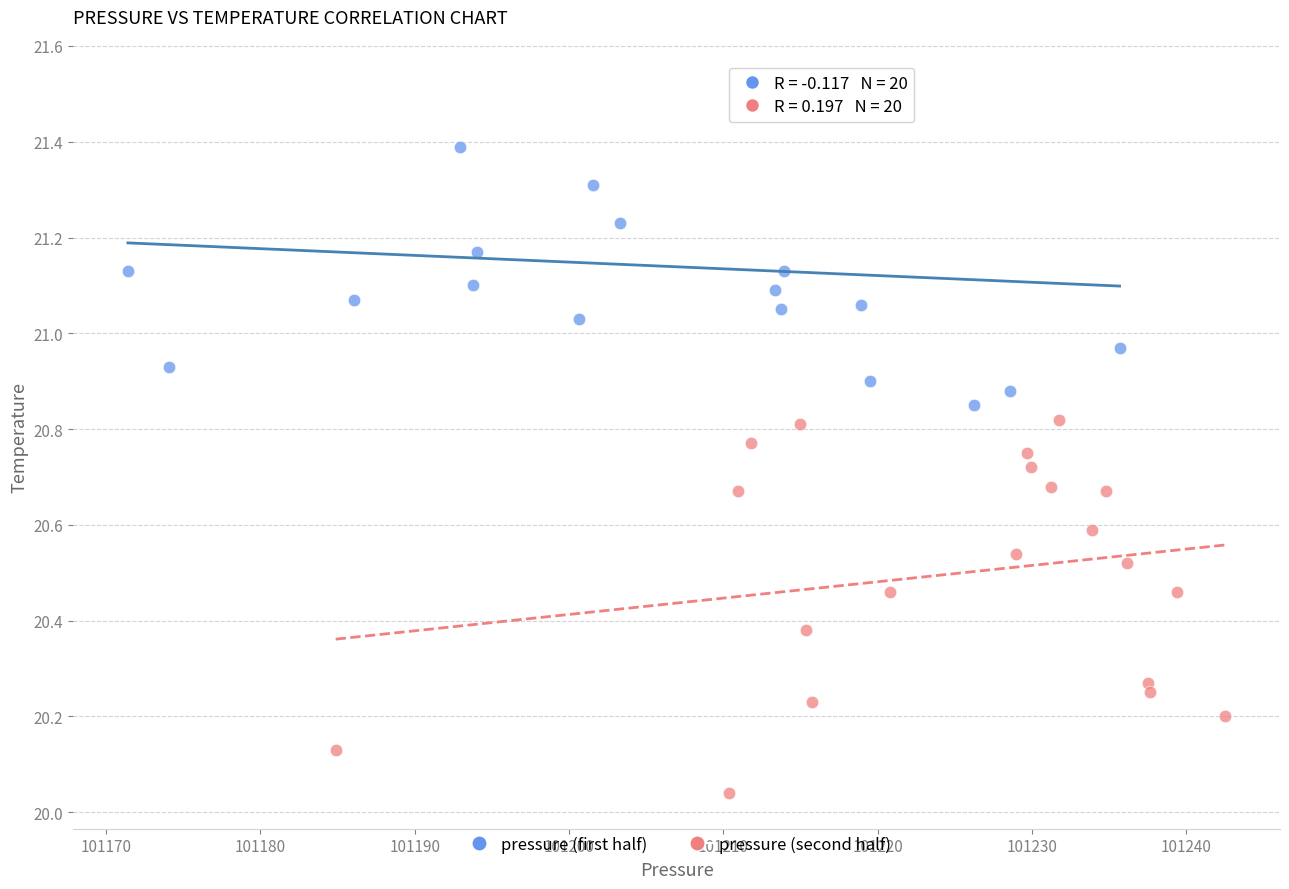

Which series has the widest spread of Y values?

pressure (second half)